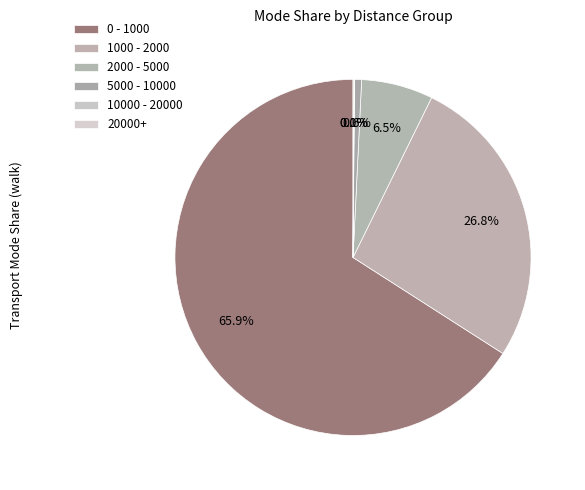

Does any single category account for the majority?

Yes